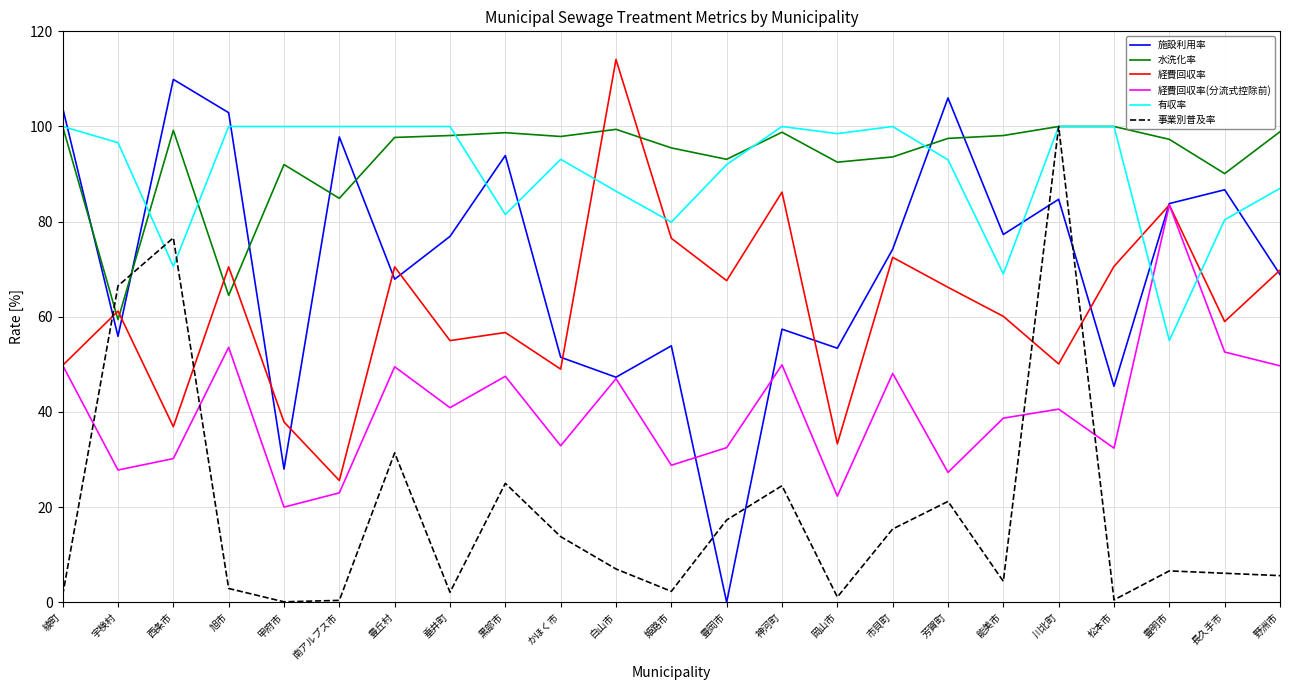

Is it true that 経費回収率 equals 11.7 at 西条市?

False